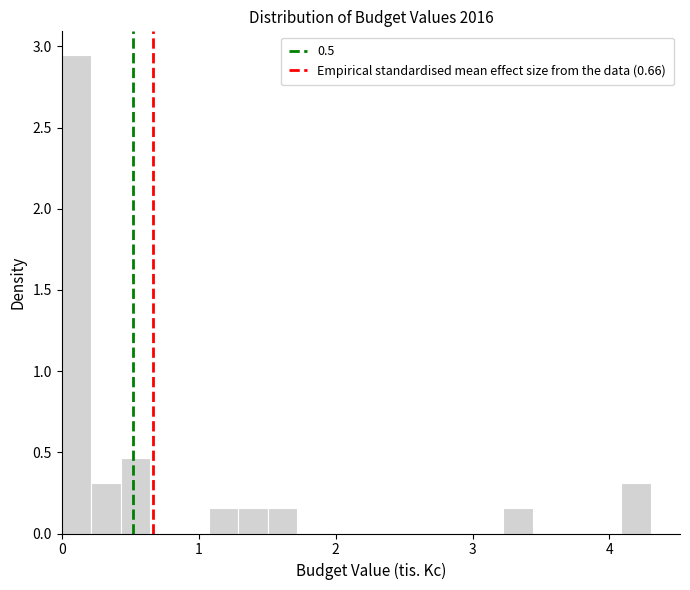

Around what value on the x-axis is the tallest bar? Give the approximate position of its centre, as read against the axis.

0.1